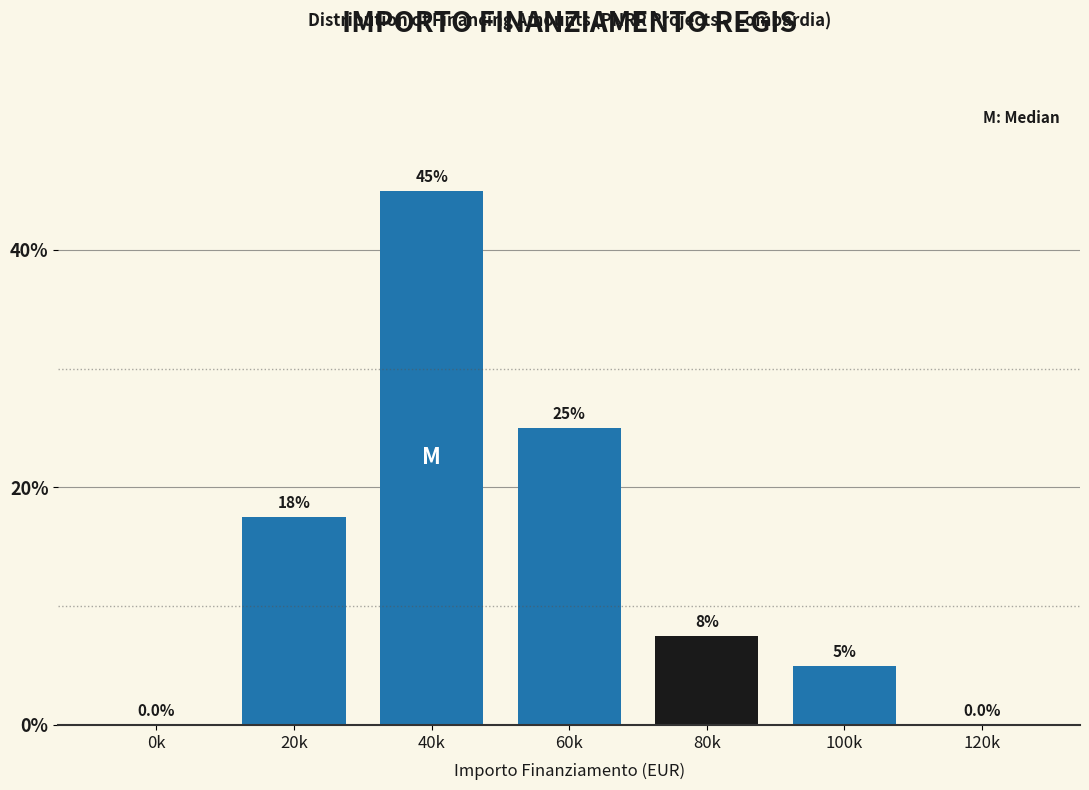

Reading right to left, extract all data points from this chart.

120k=0.0	100k=5.0	80k=7.5	60k=25.0	40k=45.0	20k=17.5	0k=0.0